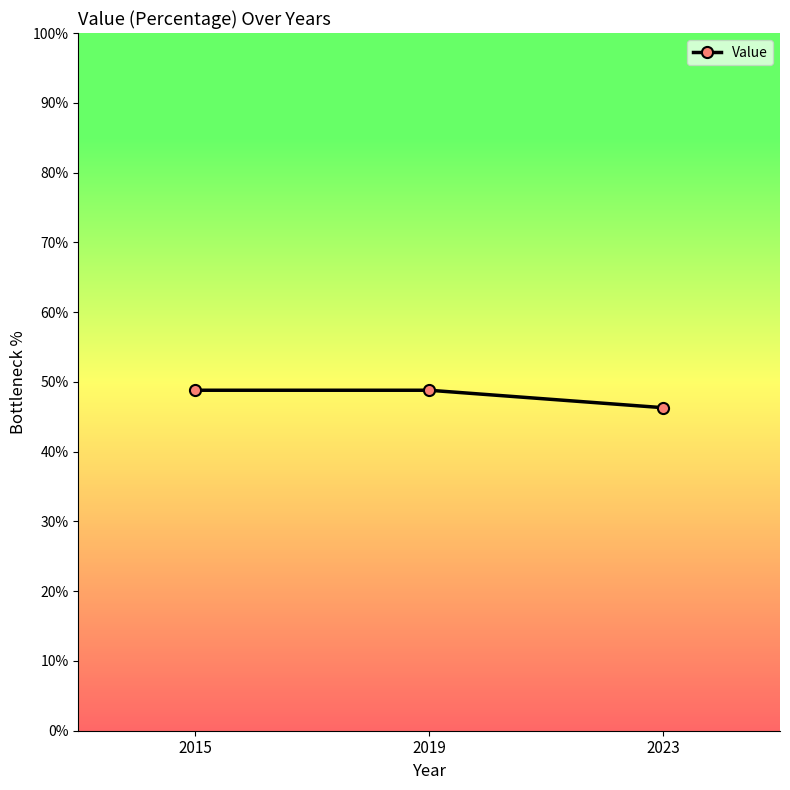

What is the maximum value shown in the chart?

48.8